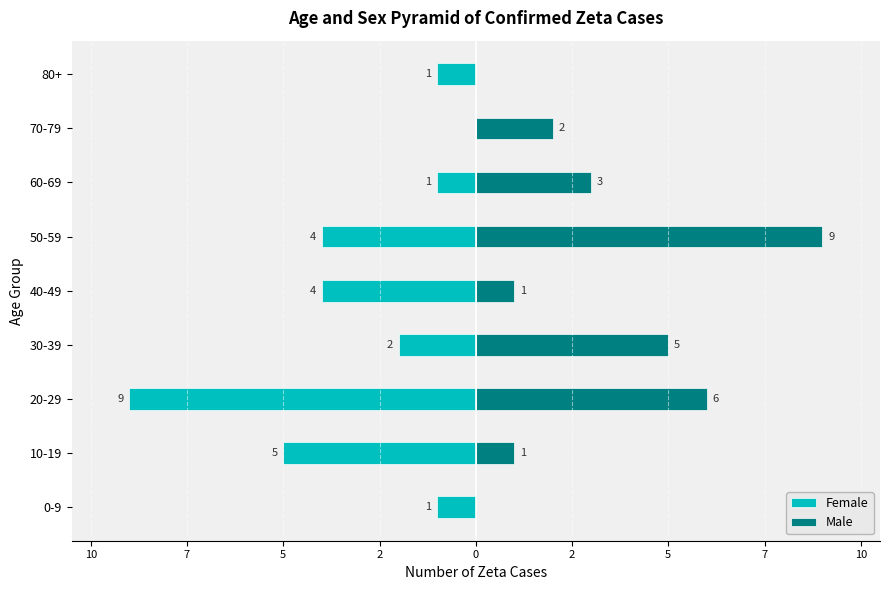

Reading left to right, list all the values displayed in this chart.

Female: -1	-5	-9	-2	-4	-4	-1	0	-1
Male: 0	1	6	5	1	9	3	2	0